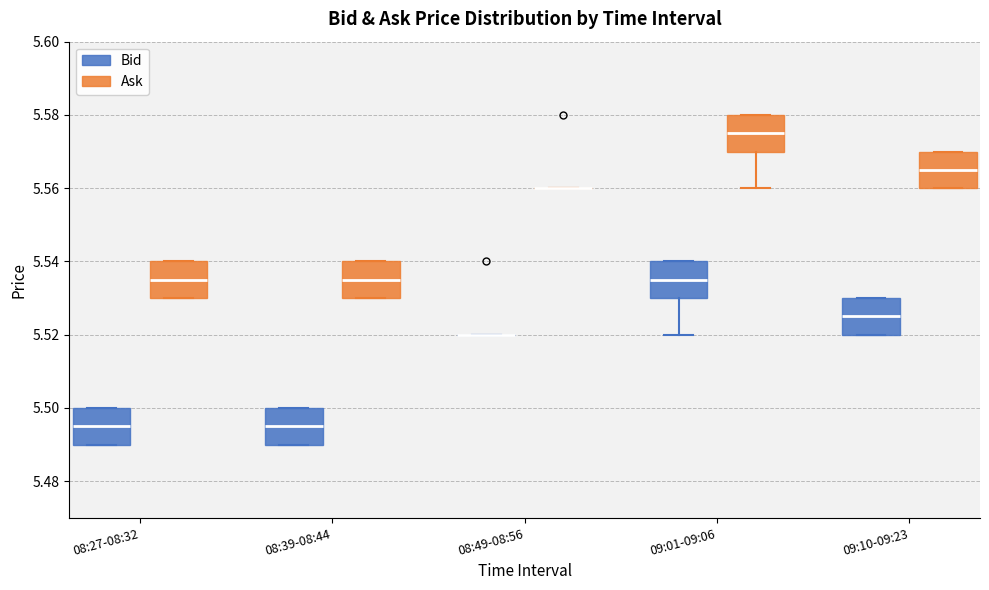

Reading left to right, read every box against the y-axis: the position of its median line, the range the box covers, and the ends of its whiskers. The values are not printed on the chart, so give them approximately, as read against the axis.

08:27-08:32 (Bid): median 5.496, box 5.490 to 5.500, whiskers 5.490 to 5.500
08:27-08:32 (Ask): median 5.536, box 5.530 to 5.540, whiskers 5.530 to 5.540
08:39-08:44 (Bid): median 5.496, box 5.490 to 5.500, whiskers 5.490 to 5.500
08:39-08:44 (Ask): median 5.536, box 5.530 to 5.540, whiskers 5.530 to 5.540
08:49-08:56 (Bid): box collapsed to a line at 5.520, whiskers 5.520 to 5.520
08:49-08:56 (Ask): box collapsed to a line at 5.560, whiskers 5.560 to 5.560
09:01-09:06 (Bid): median 5.536, box 5.530 to 5.540, whiskers 5.520 to 5.540
09:01-09:06 (Ask): median 5.576, box 5.570 to 5.580, whiskers 5.560 to 5.580
09:10-09:23 (Bid): median 5.526, box 5.520 to 5.530, whiskers 5.520 to 5.530
09:10-09:23 (Ask): median 5.566, box 5.560 to 5.570, whiskers 5.560 to 5.570